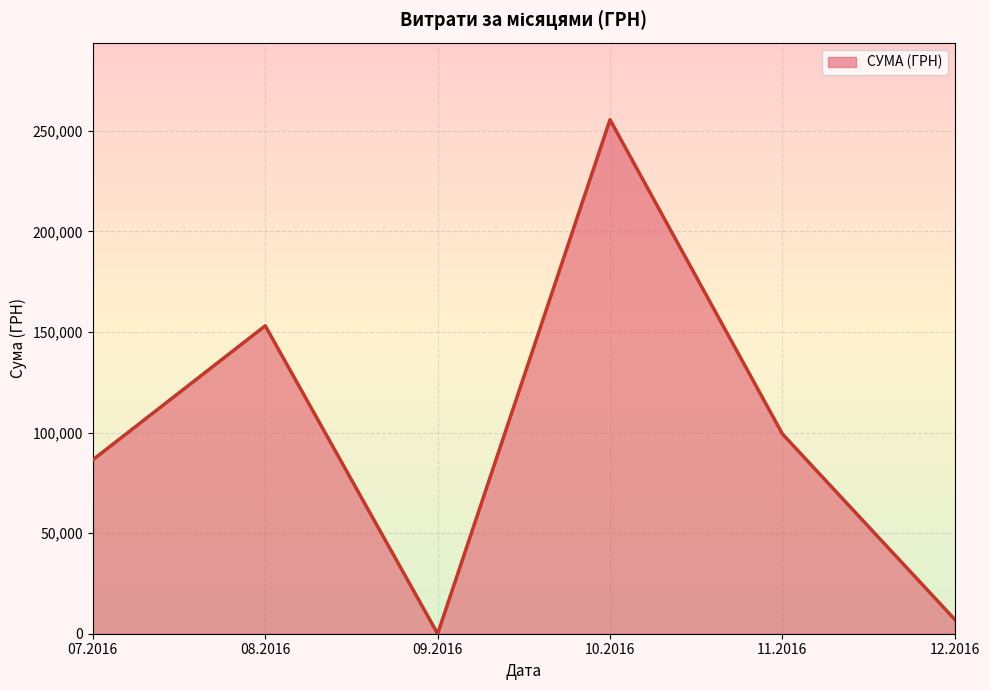

What is the sum of all values?

601524.3